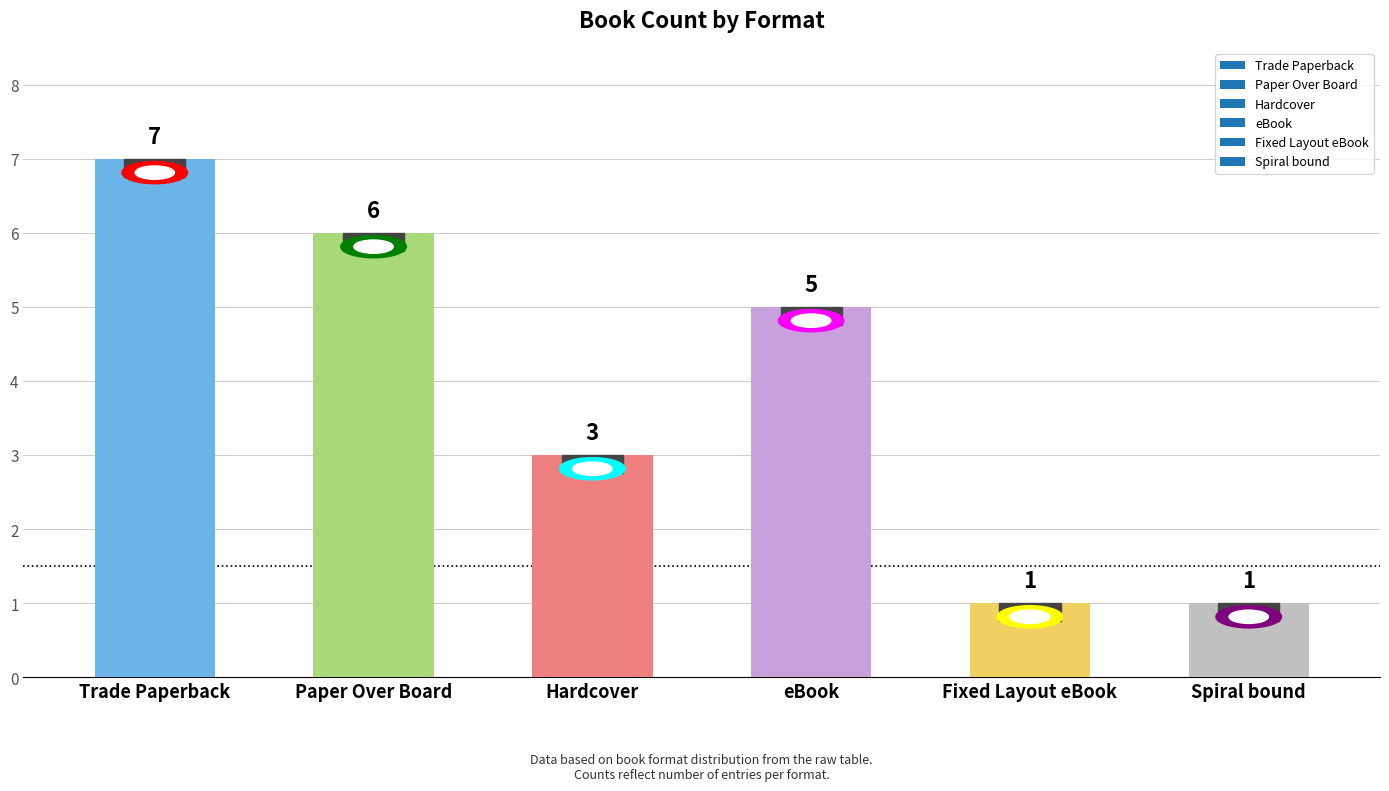

What is the ratio of the value at Fixed Layout eBook to the value at Hardcover?

0.3